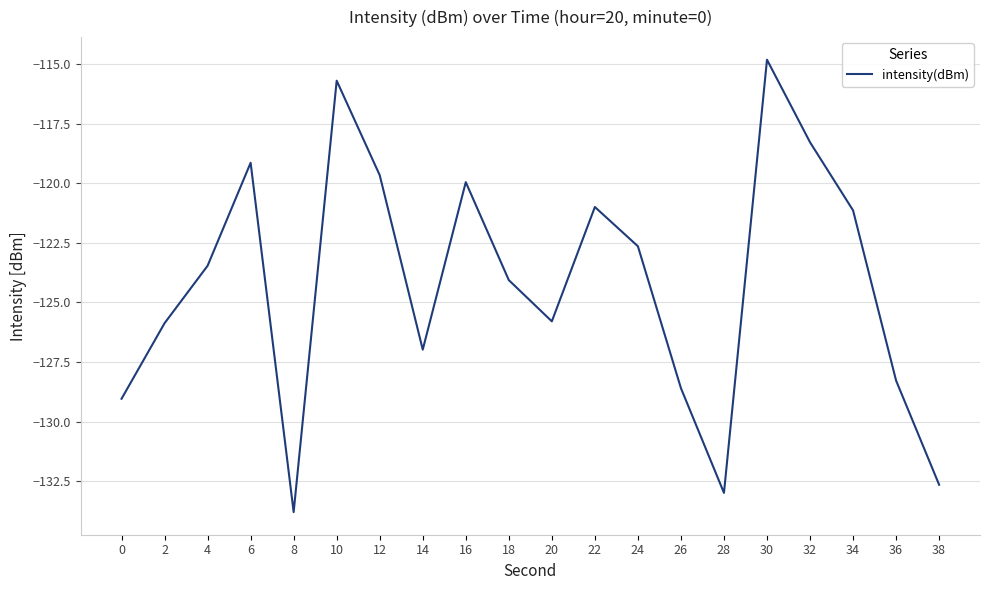

Which has a higher value, 38 or 24?

24